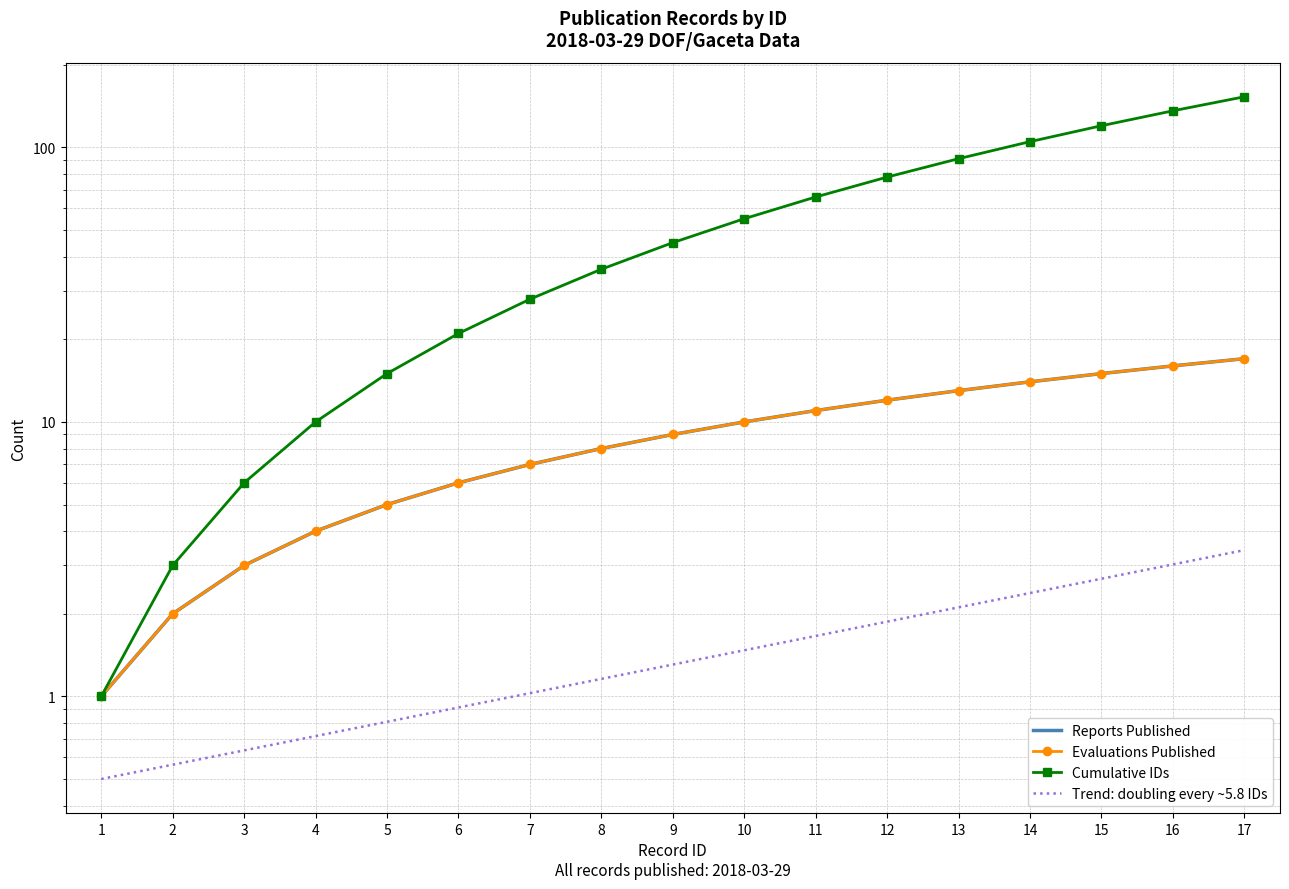

How many values in the Evaluations Published series exceed 9?

8